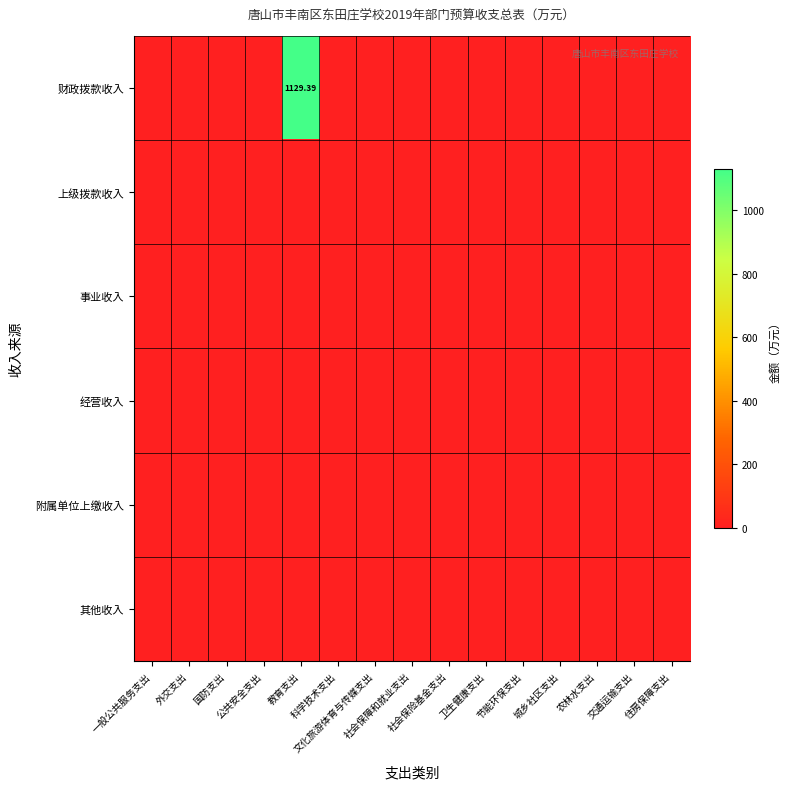

How many series are shown in this chart?

6